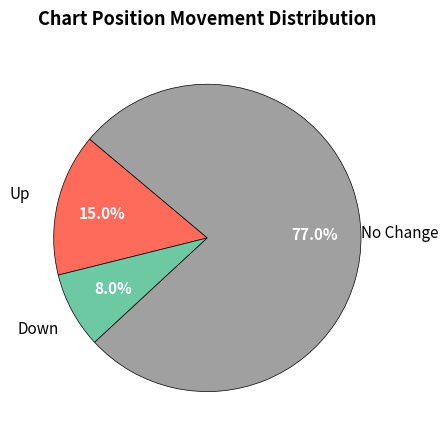

How many slices are in this pie chart?

3